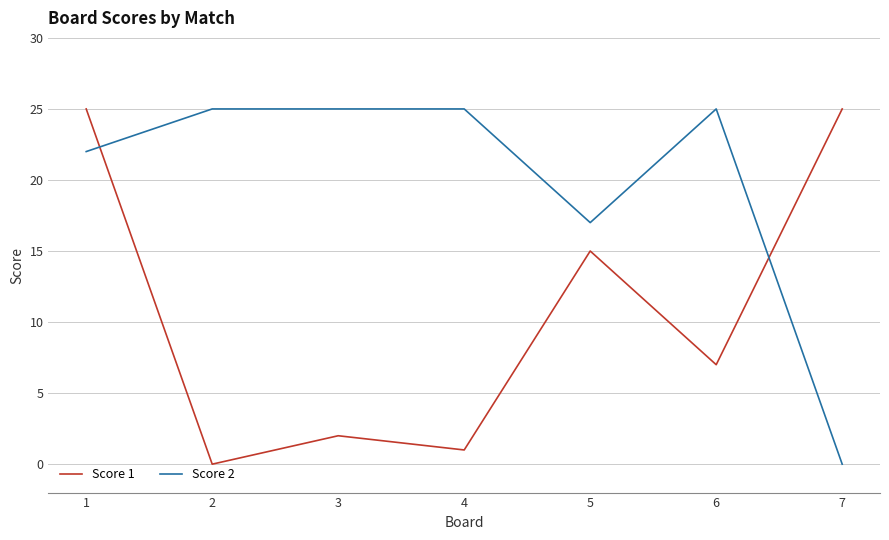

The value of Score 2 at 1 is 38. True or false?

False